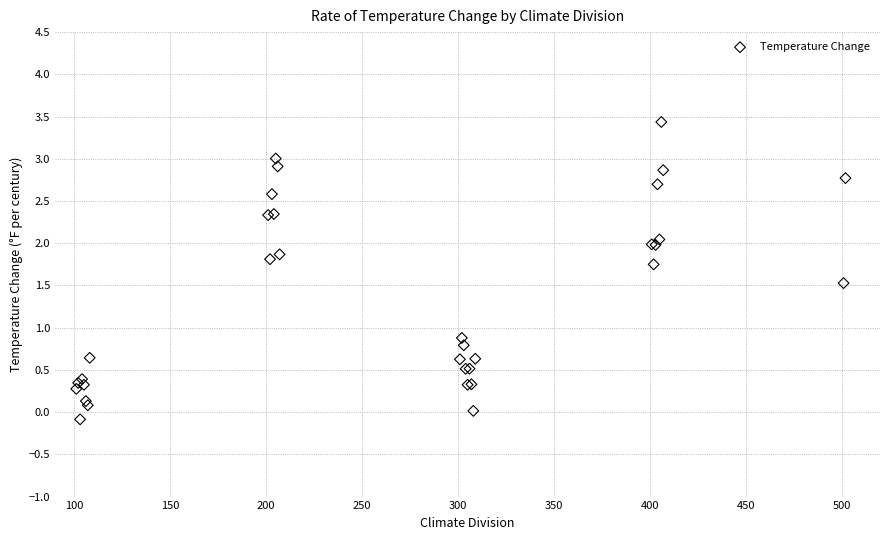

What Y value in the scatter plot is closest to 1?

0.9